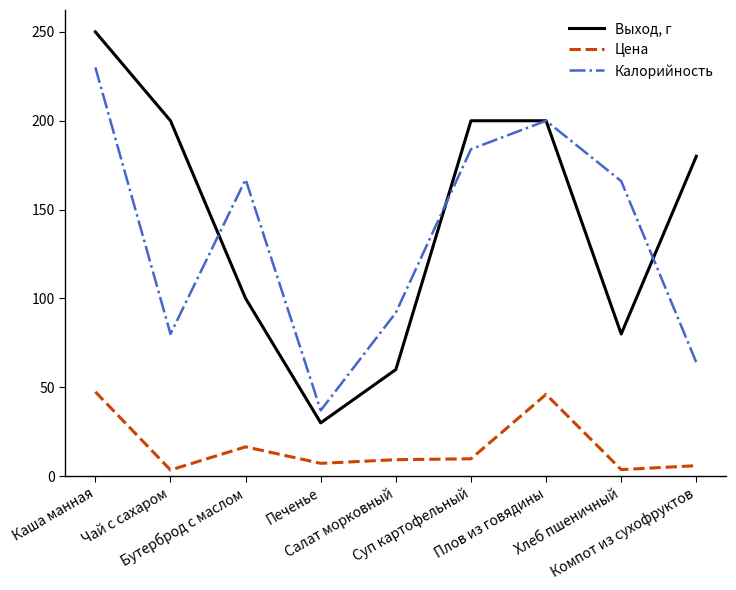

List the series in order of their peak value, lowest first.

Цена, Калорийность, Выход, г